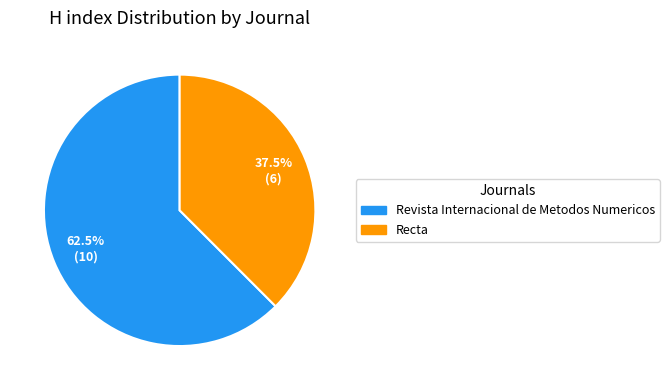

What is the smallest slice in the pie chart?

Recta